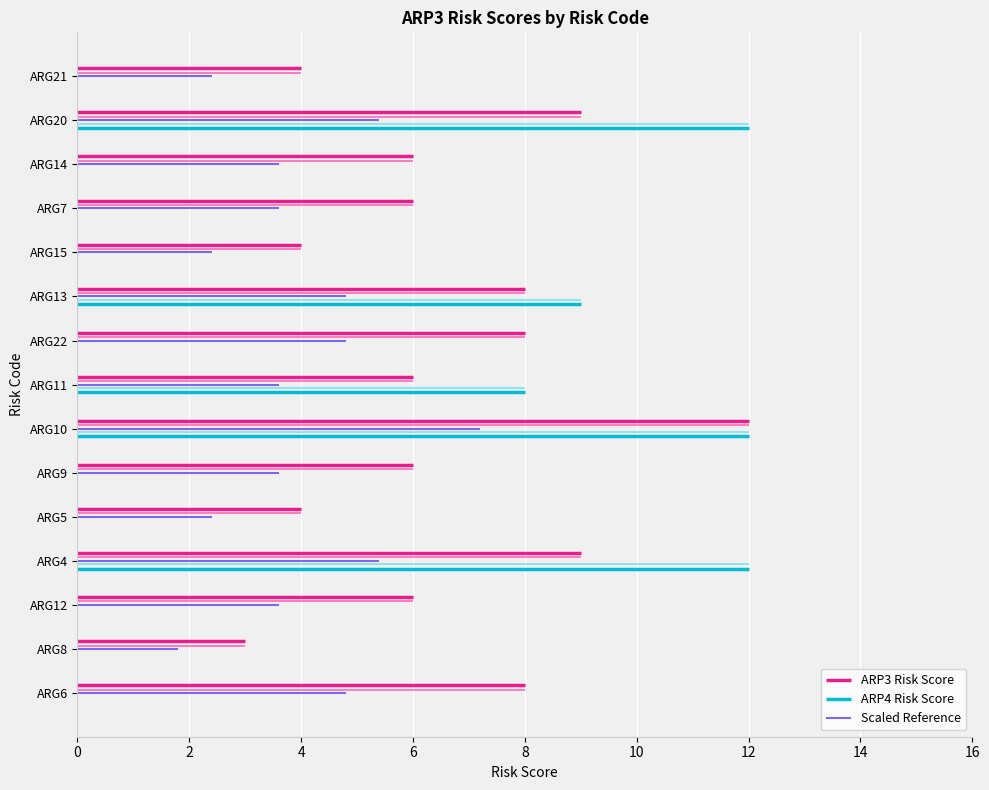

What is the ratio of the value at ARG10 to the value at ARG12?

2.0